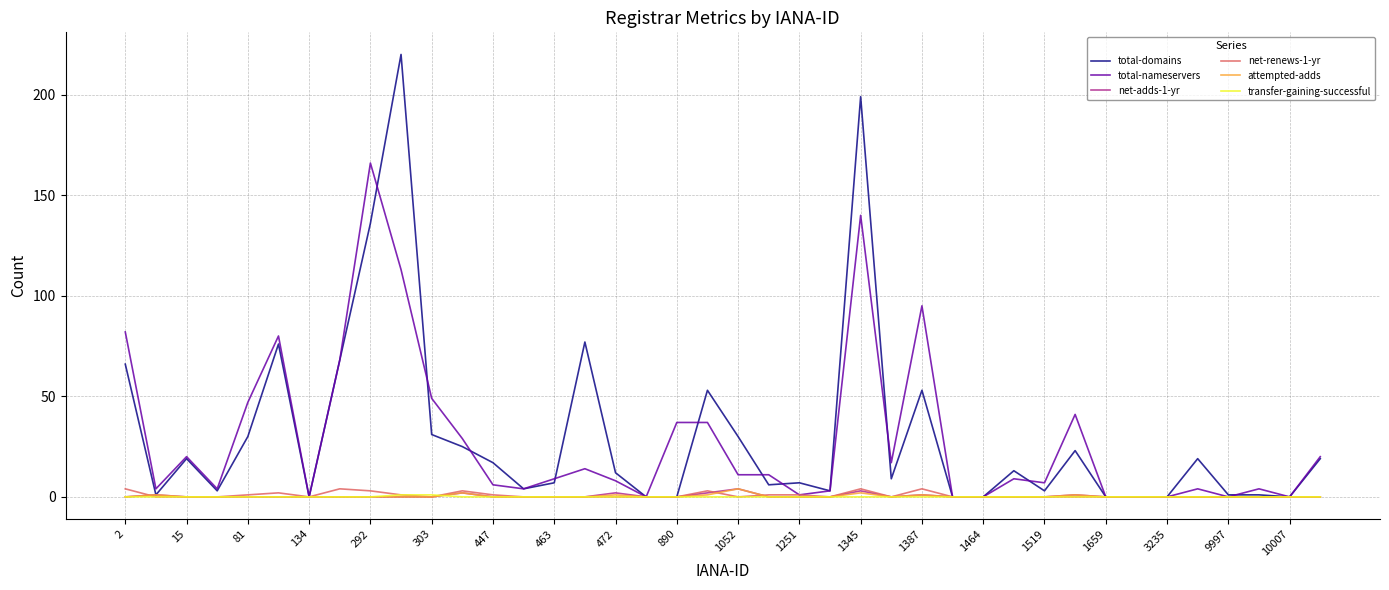

Which series has the largest range (max minus min)?

total-domains